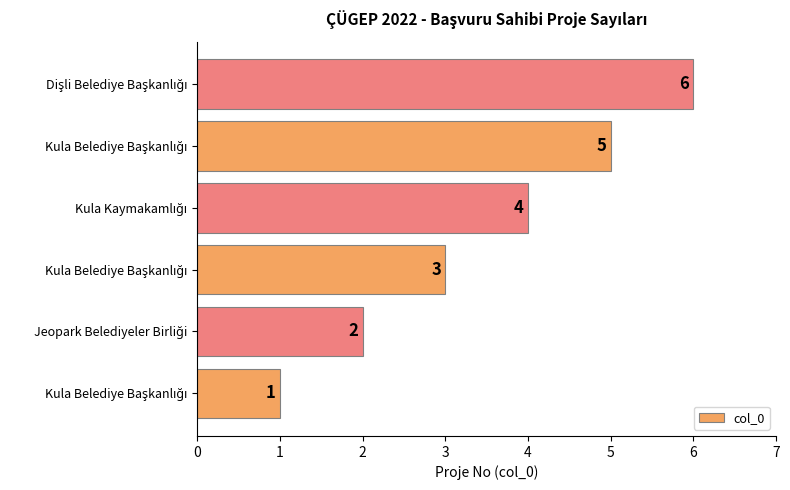

What is the average value?

4